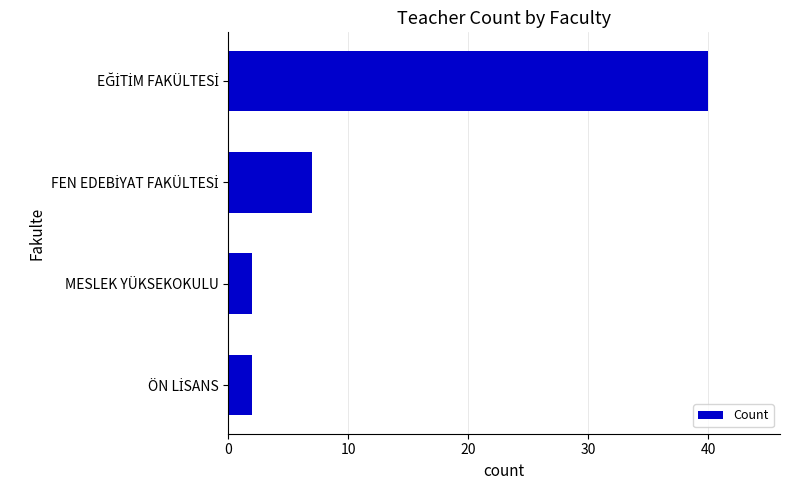

What is the value of the 4th bar from the top?

2